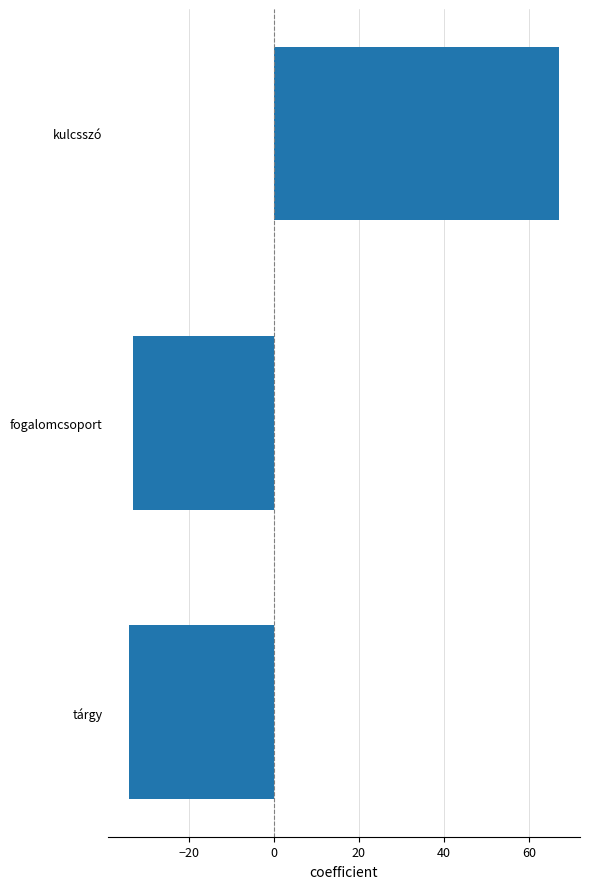

How many values are below zero?

2